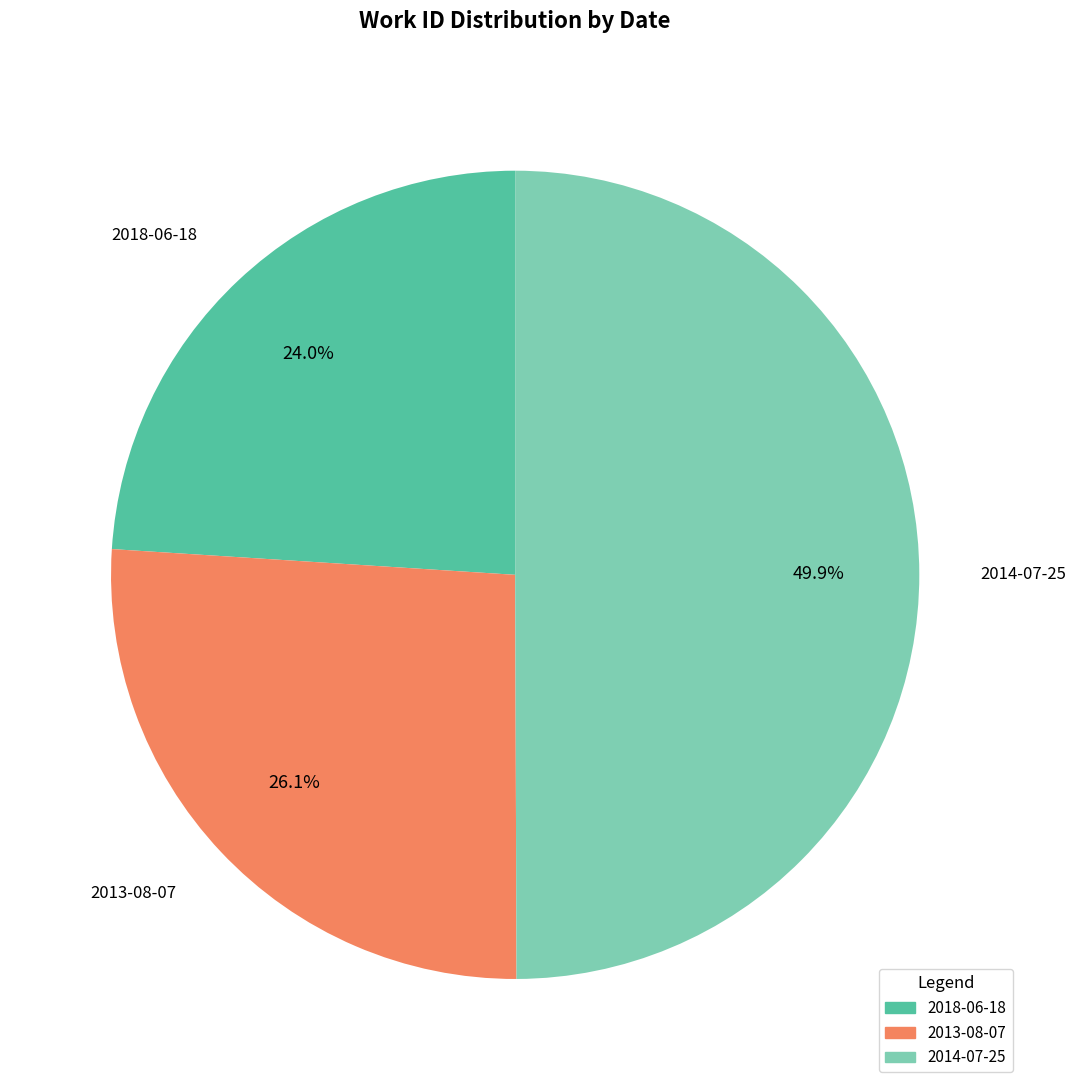

Is 2013-08-07 the majority of the pie?

No